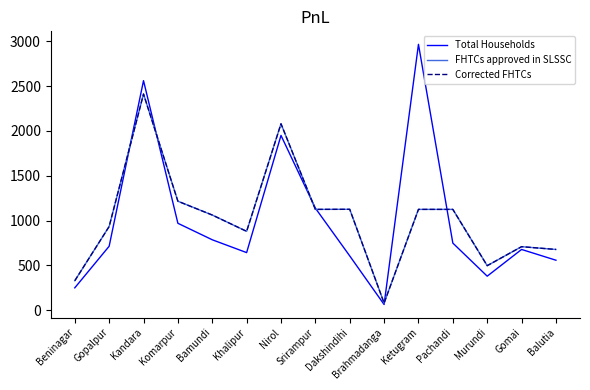

Does the chart have visible grid lines?

No